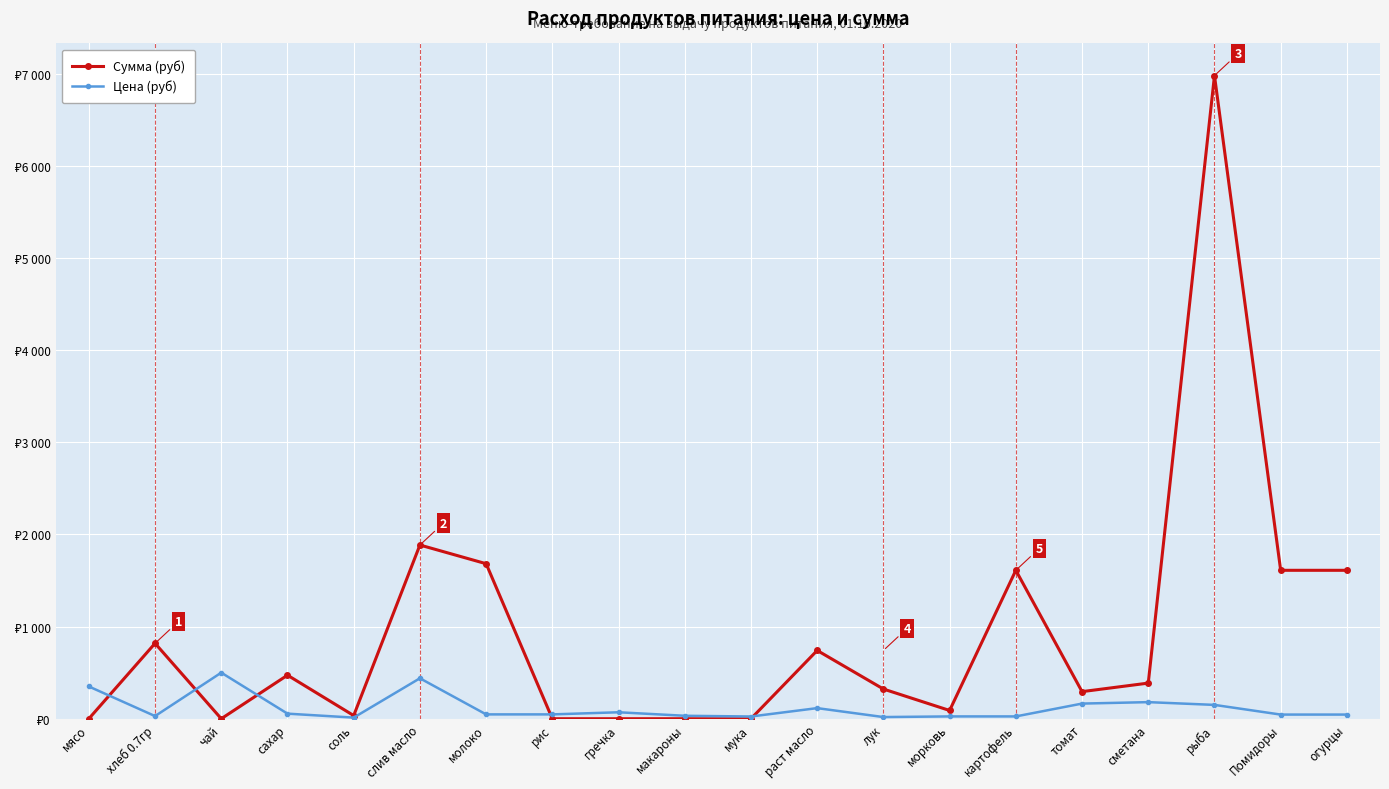

Which label corresponds to the largest value in the chart?

рыба